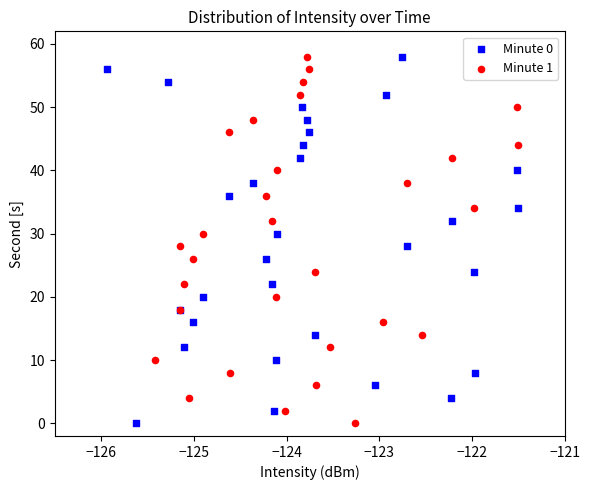

What are all the series names shown in the legend?

Minute 0, Minute 1